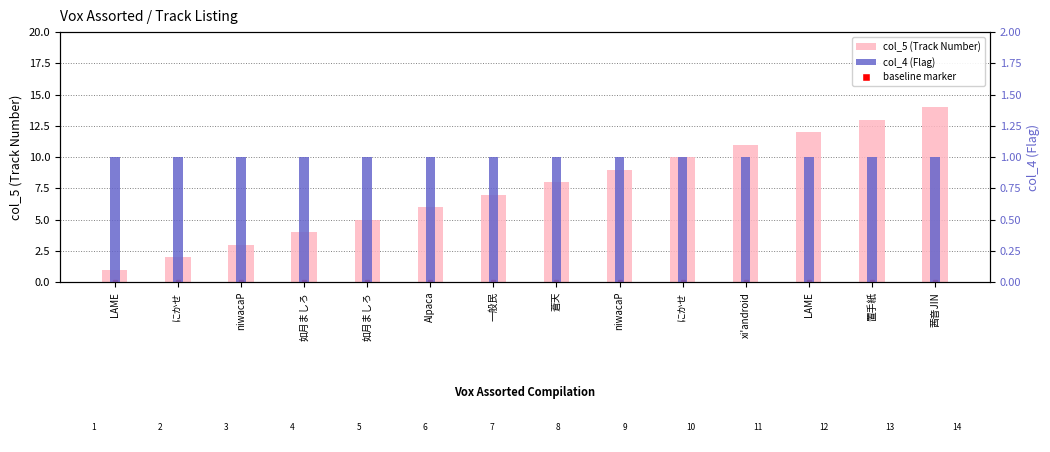

What is the difference between the highest and lowest values at 如月ましろ?

3